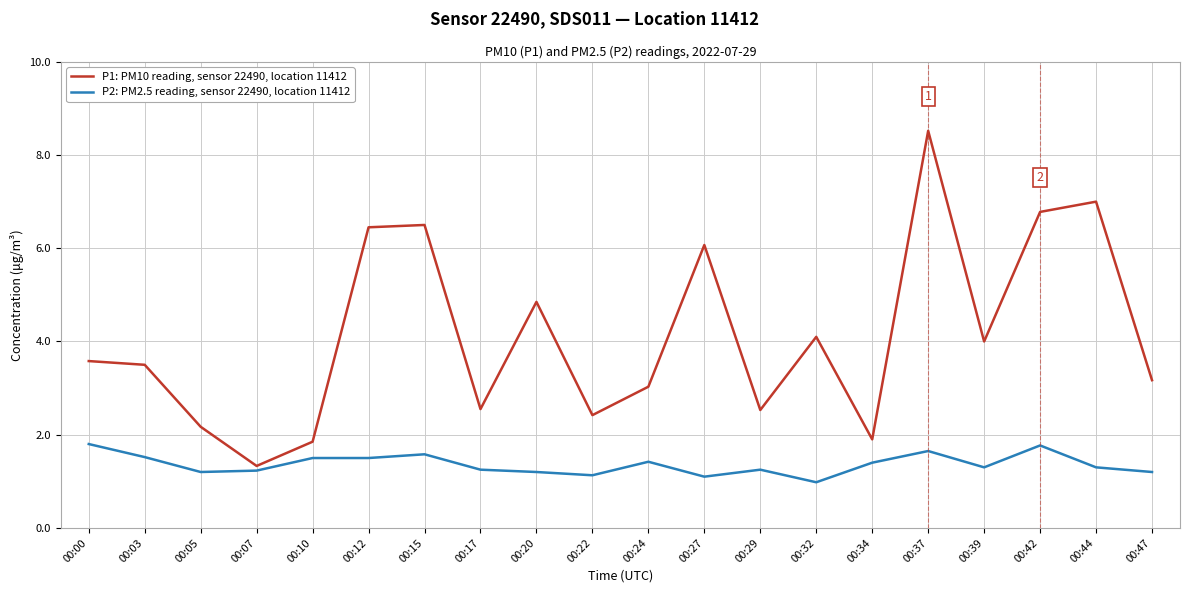

True or false: P2: PM2.5 reading, sensor 22490, location 11412 and P1: PM10 reading, sensor 22490, location 11412 intersect in this chart.

False